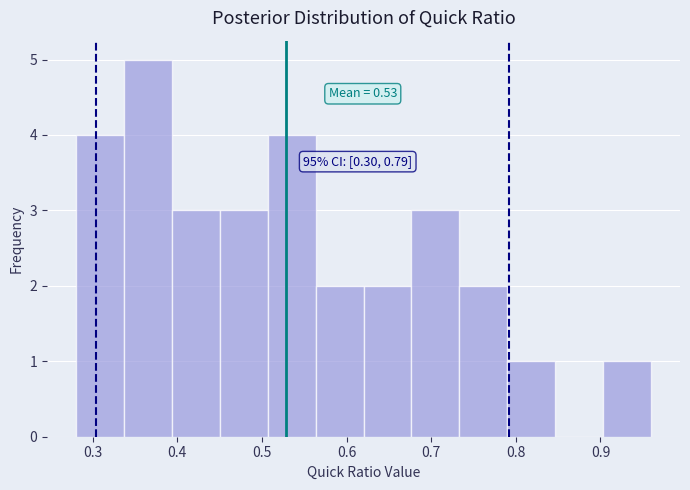

Which range on the x-axis has the tallest bar?

0.34 to 0.39